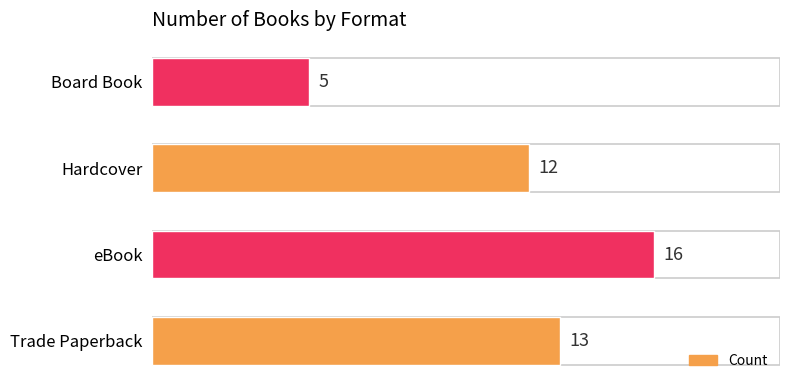

True or false: the data shows 12 at Hardcover.

True